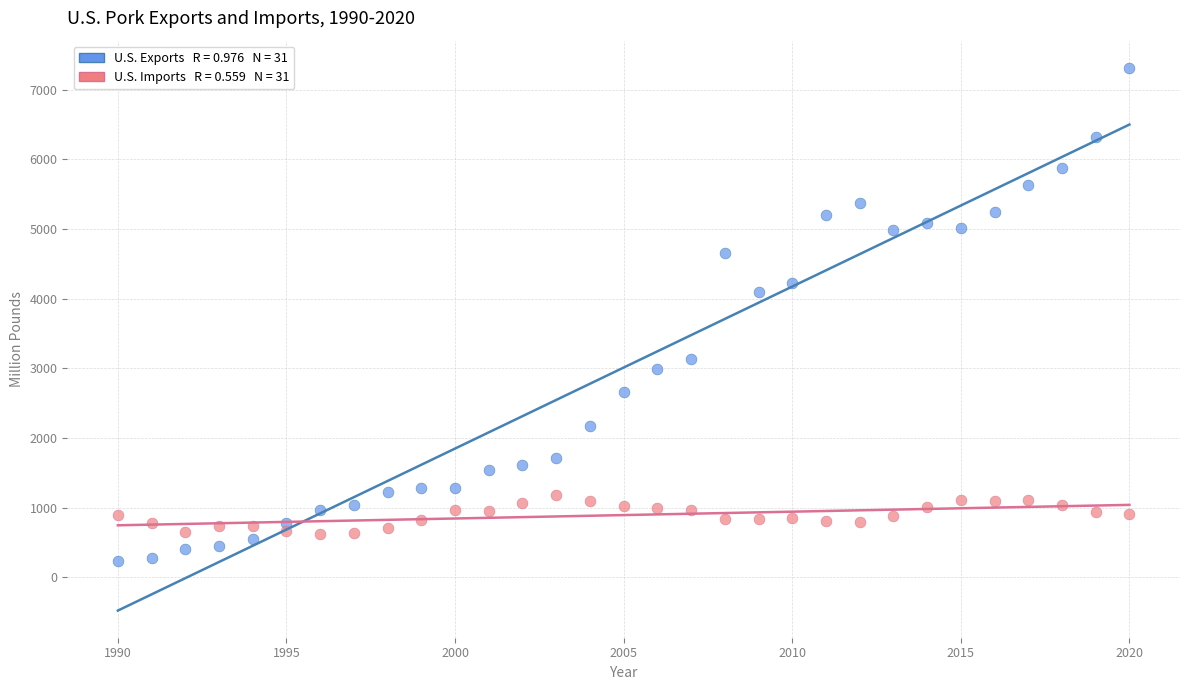

Across all series, what Y value is closest to 3775?

4092.8